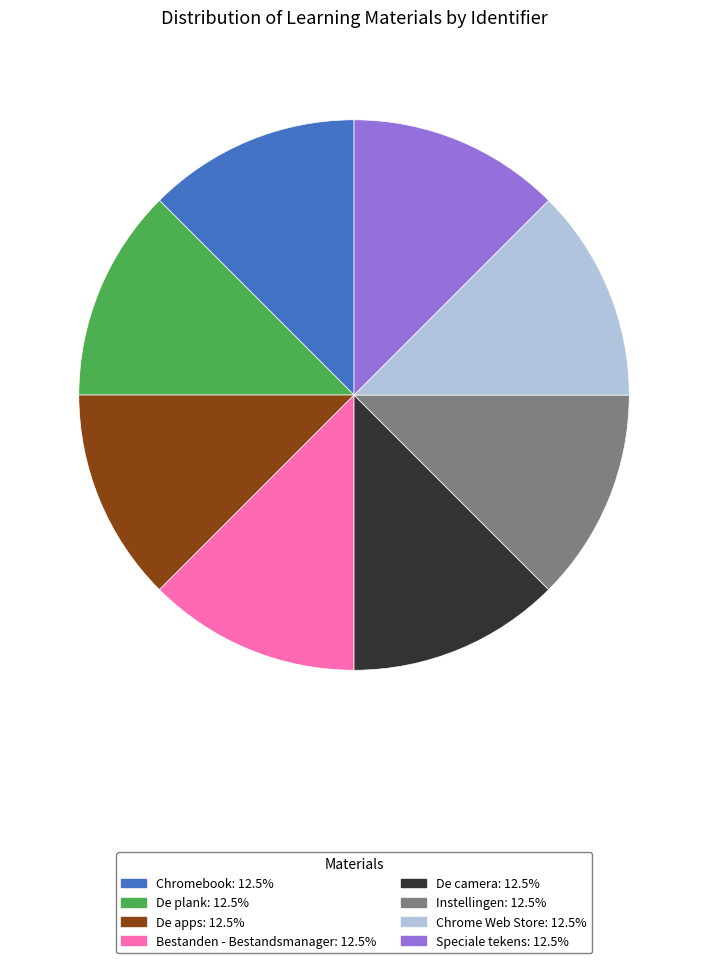

Approximately how many times larger is the value at Bestanden - Bestandsmanager: 12.5% compared to Instellingen: 12.5%?

1.0